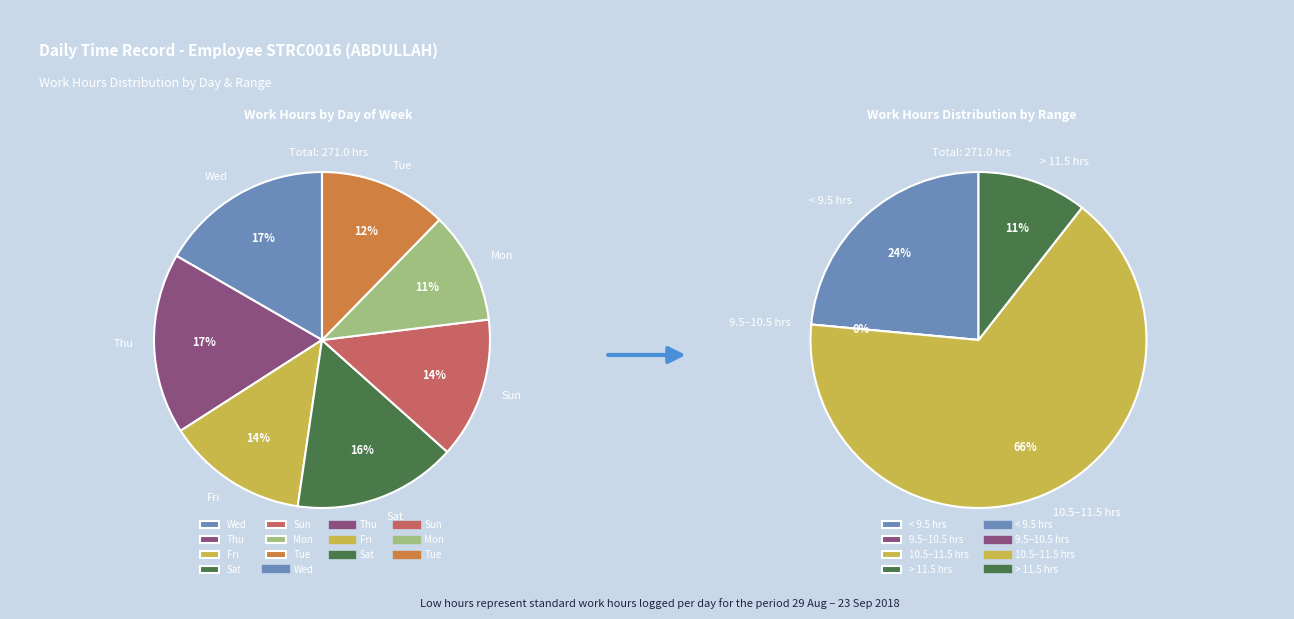

Is 12-Wed the majority of the pie?

No